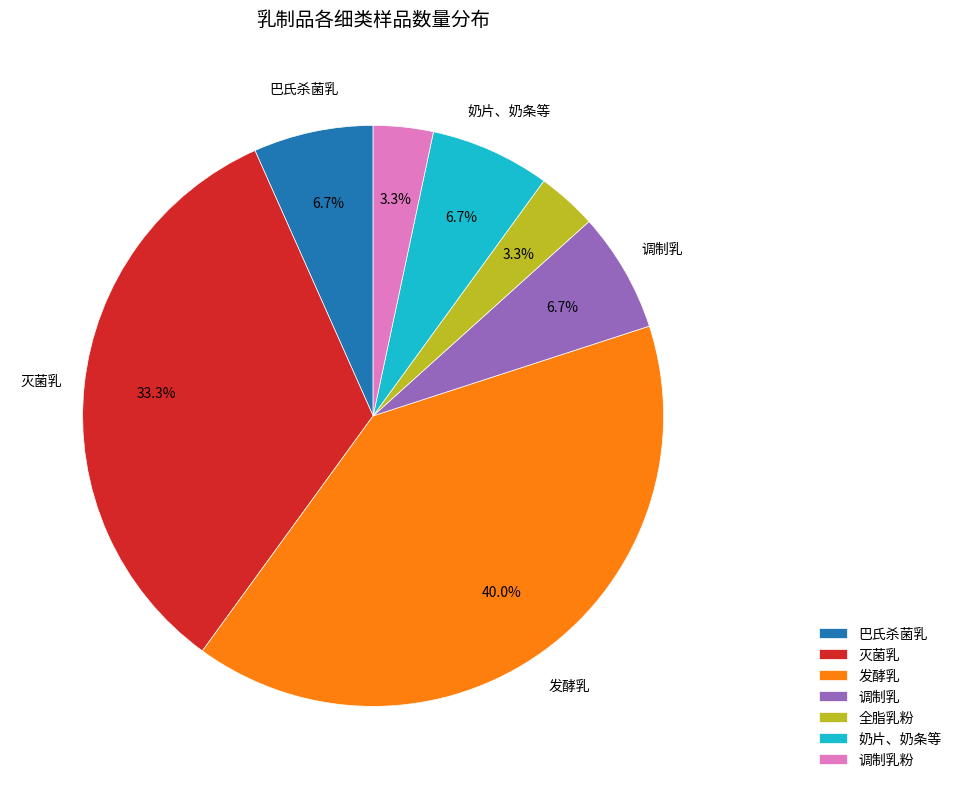

Is there any slice that represents more than half of the pie?

No